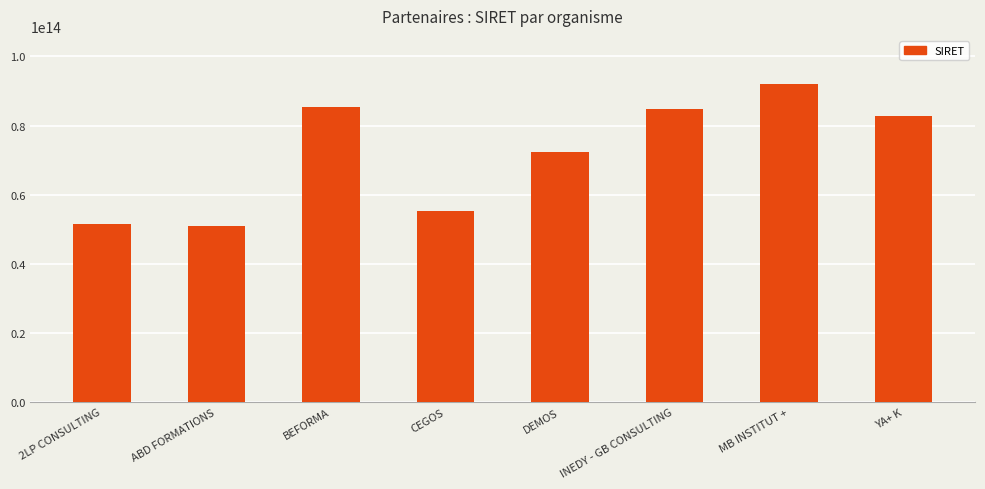

Read the value at INEDY - GB CONSULTING, to the nearest 10.

84813235300020